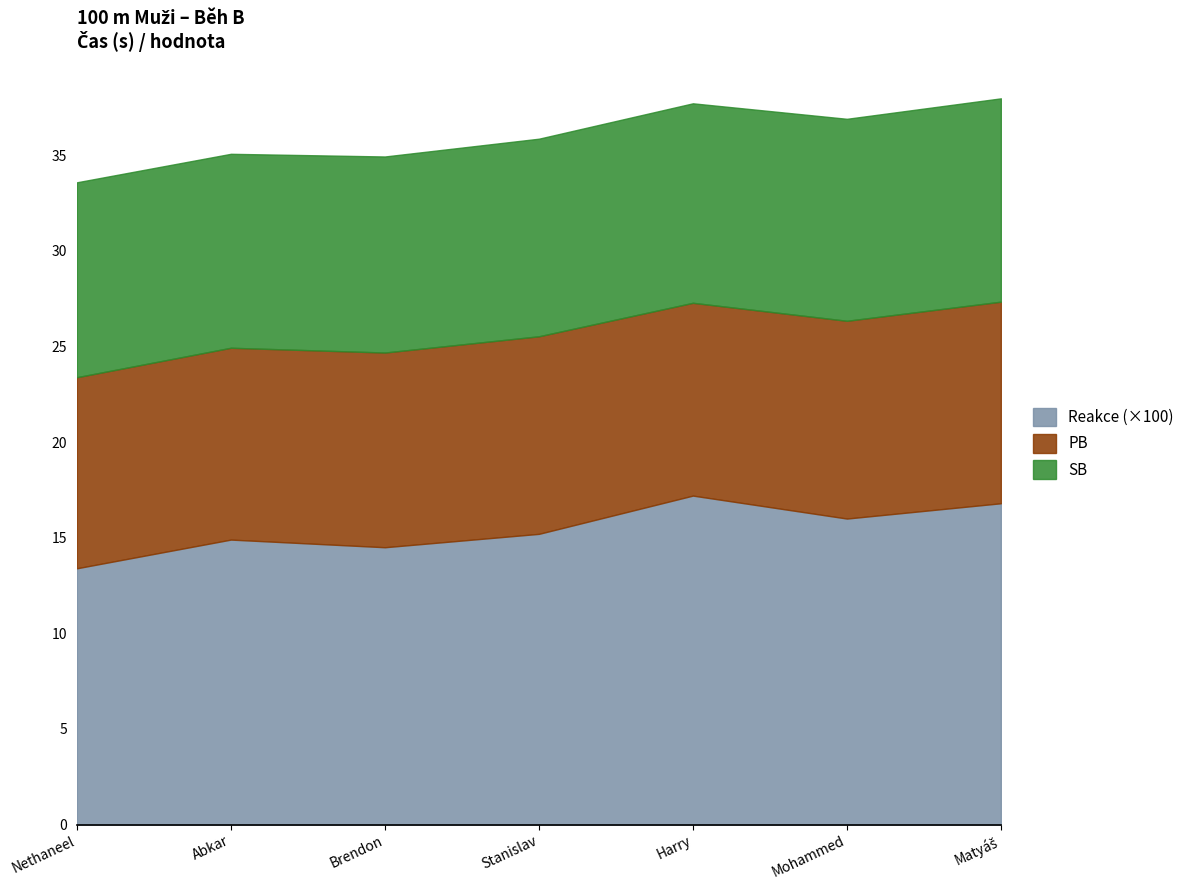

List the series in order of their peak value, lowest first.

Reakce, PB, SB